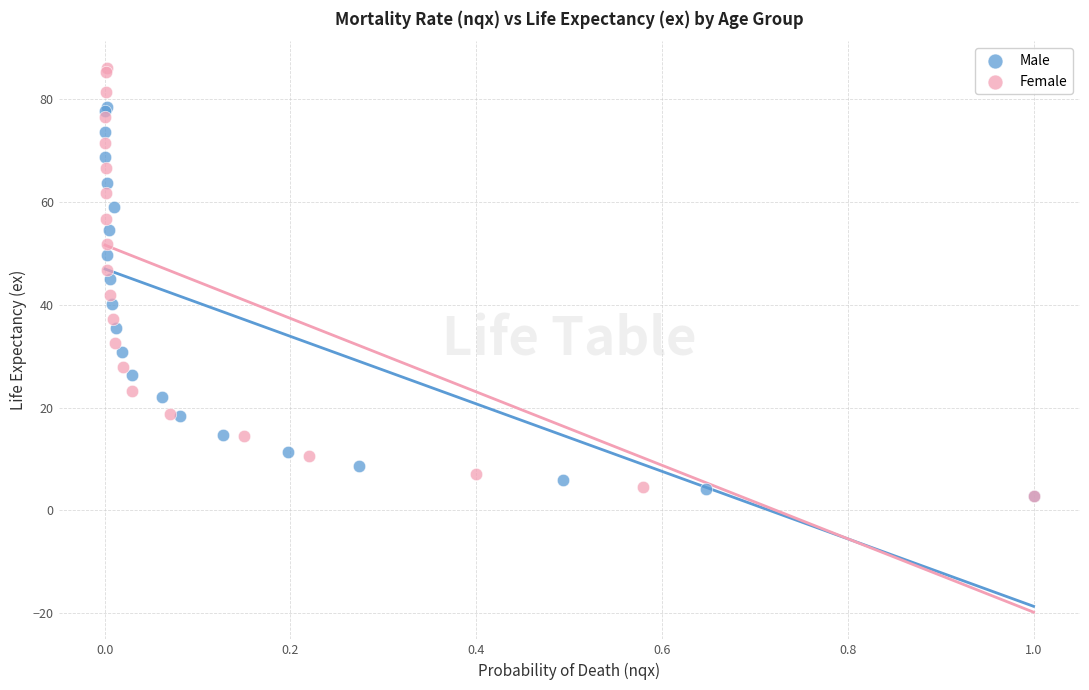

Which series reaches the maximum Y coordinate?

Female